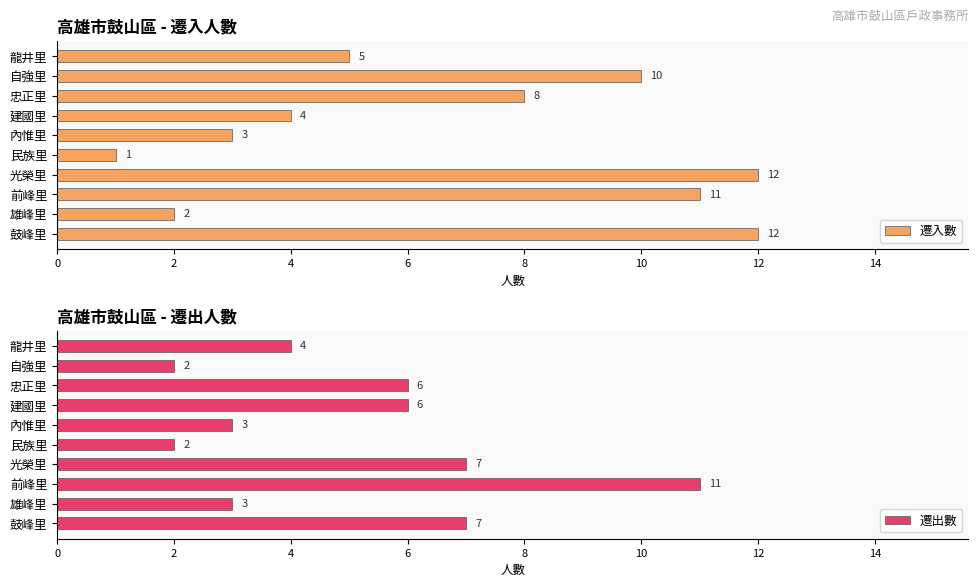

What is the smallest value displayed?

1